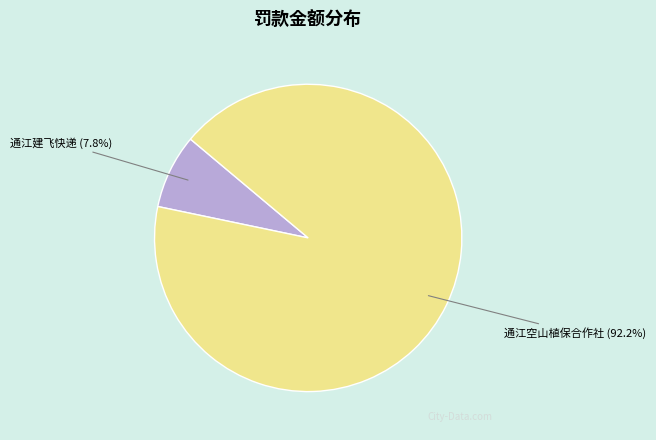

Which category has the biggest portion of the pie?

通江空山植保合作社